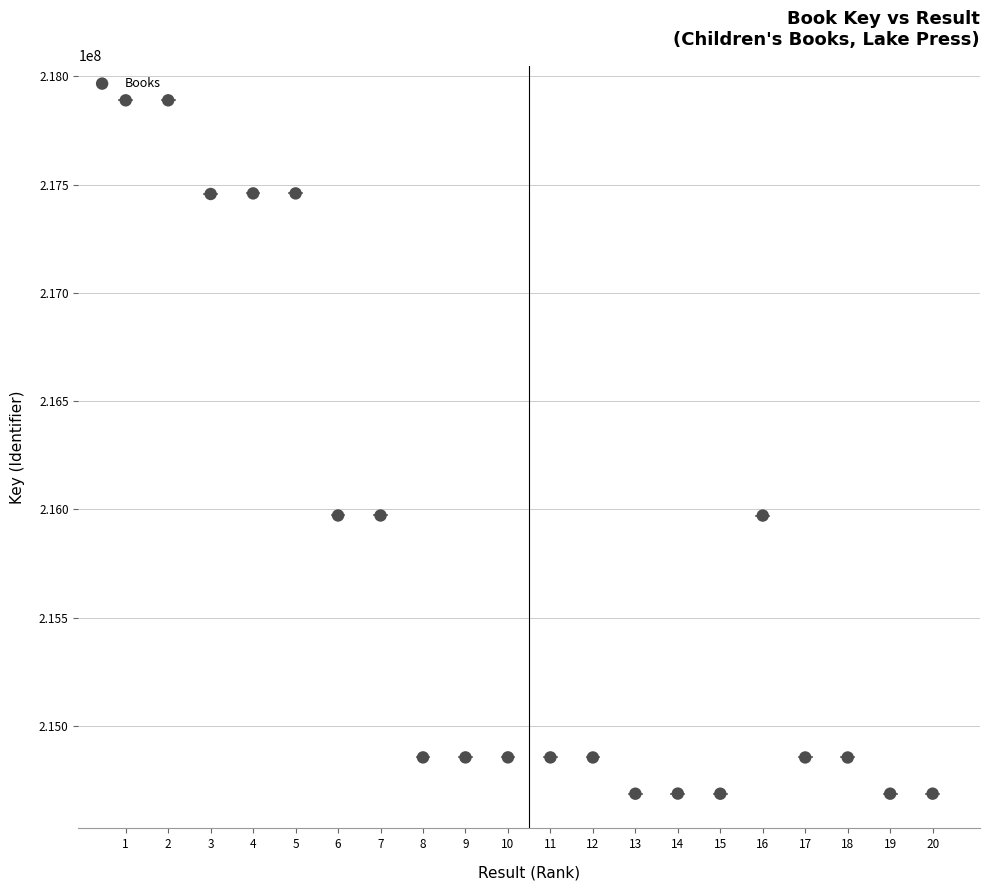

What is the range of X values (max minus min)?

19